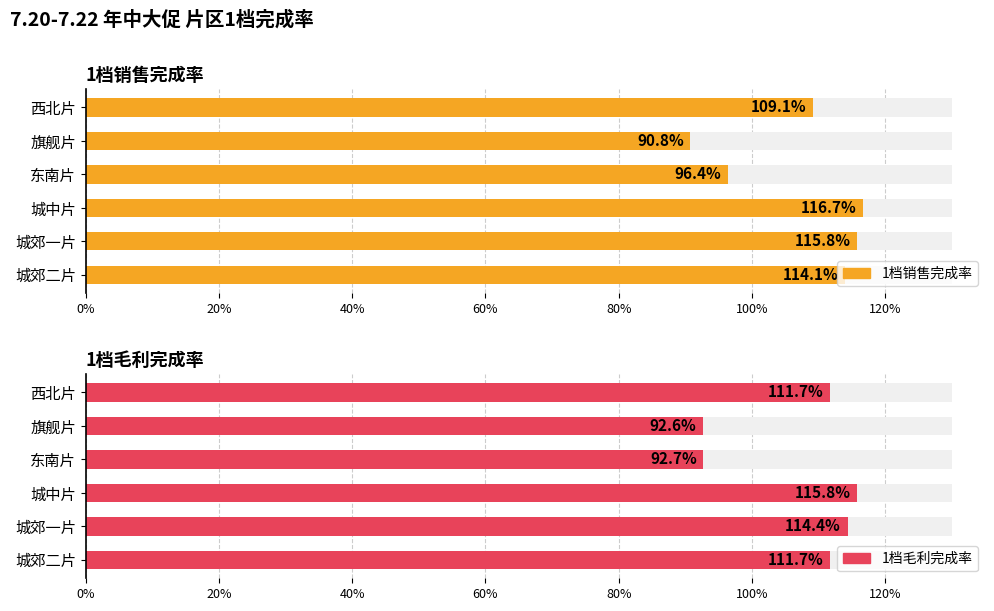

What are all the series names shown in the legend?

1档销售完成率, 1档毛利完成率